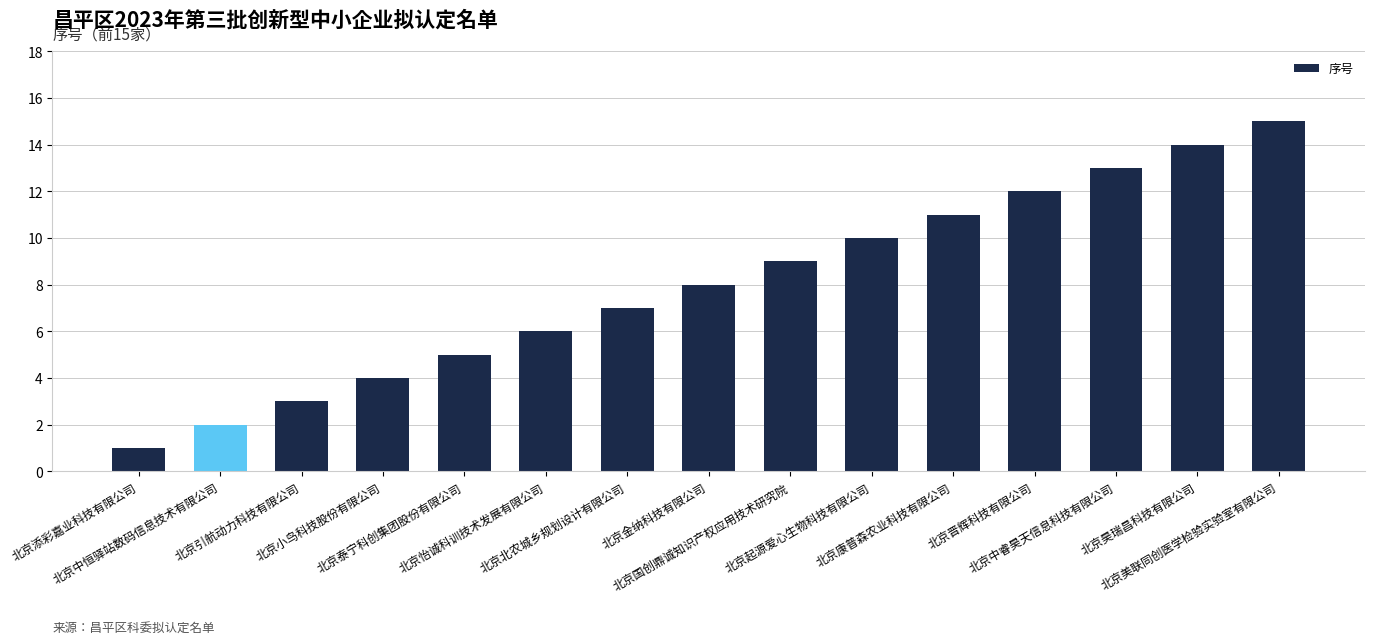

Reading left to right, what are all the values shown in this chart?

1	2	3	4	5	6	7	8	9	10	11	12	13	14	15